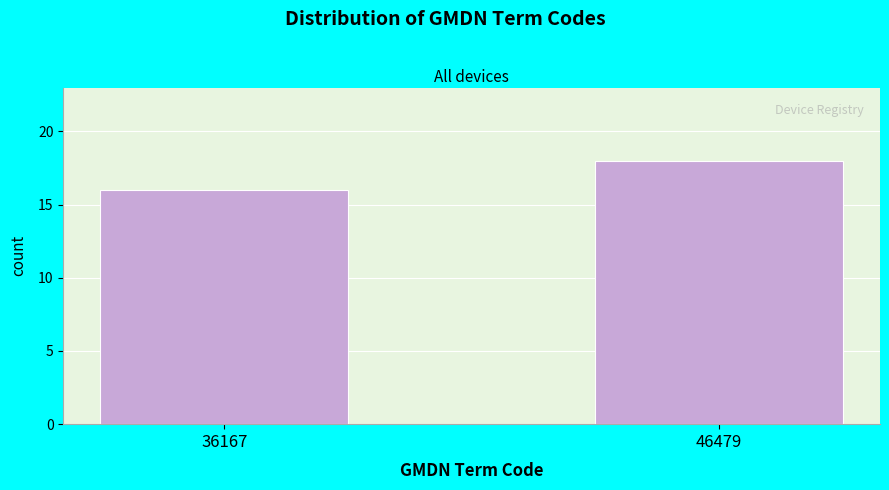

Reading left to right, transcribe all the data shown in this chart.

16	18